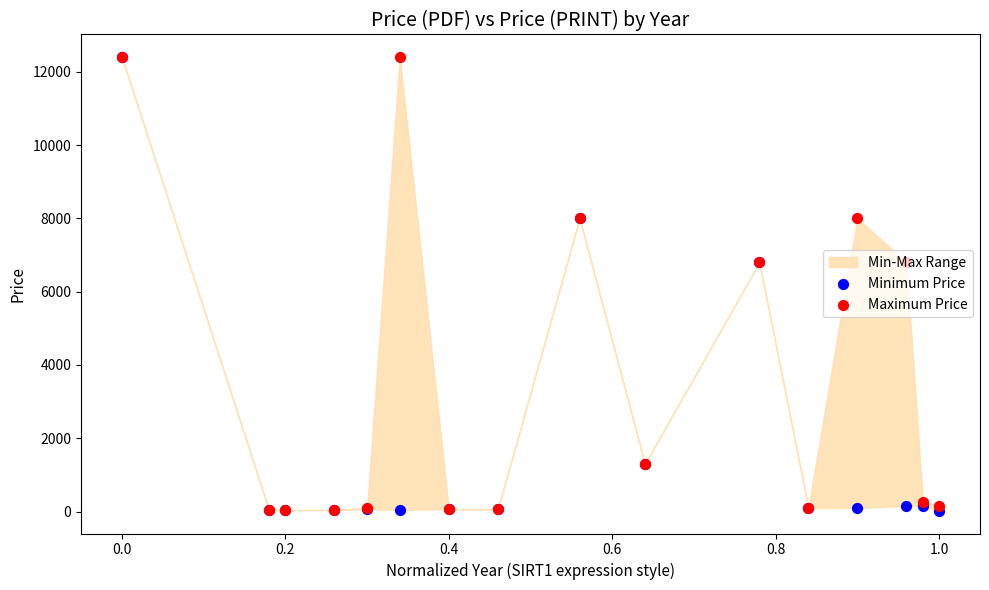

Which series has the largest Y range (max minus min)?

Minimum Price